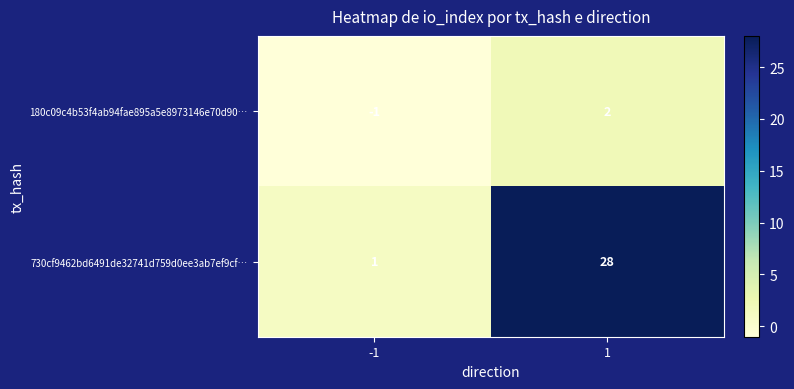

Reading left to right, transcribe all the data shown in this chart.

180c09c4b53f4ab94fae895a5e8973146e70d90…: -1	2
730cf9462bd6491de32741d759d0ee3ab7ef9cf…: 1	28